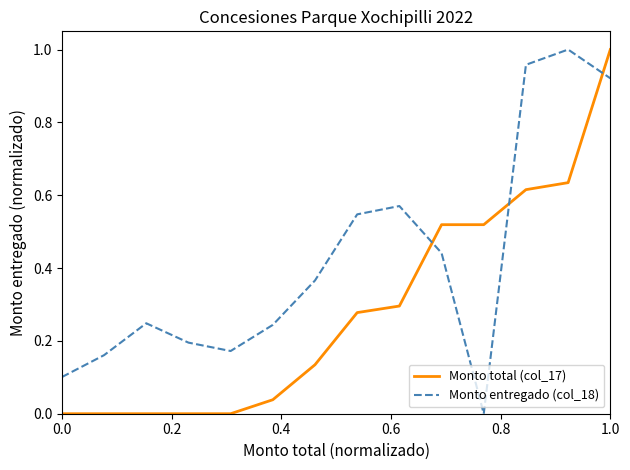

Which series has the largest total across all categories?

Monto entregado (col_18)